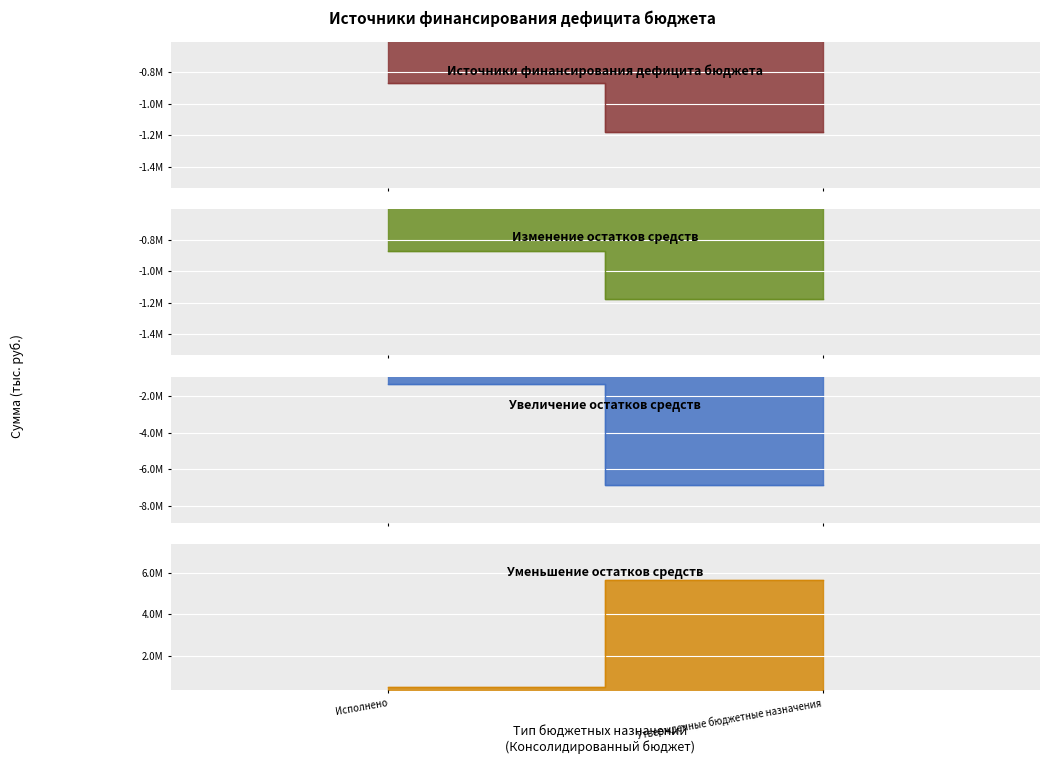

What is the lowest value of the Изменение остатков средств series?

-1177700.8